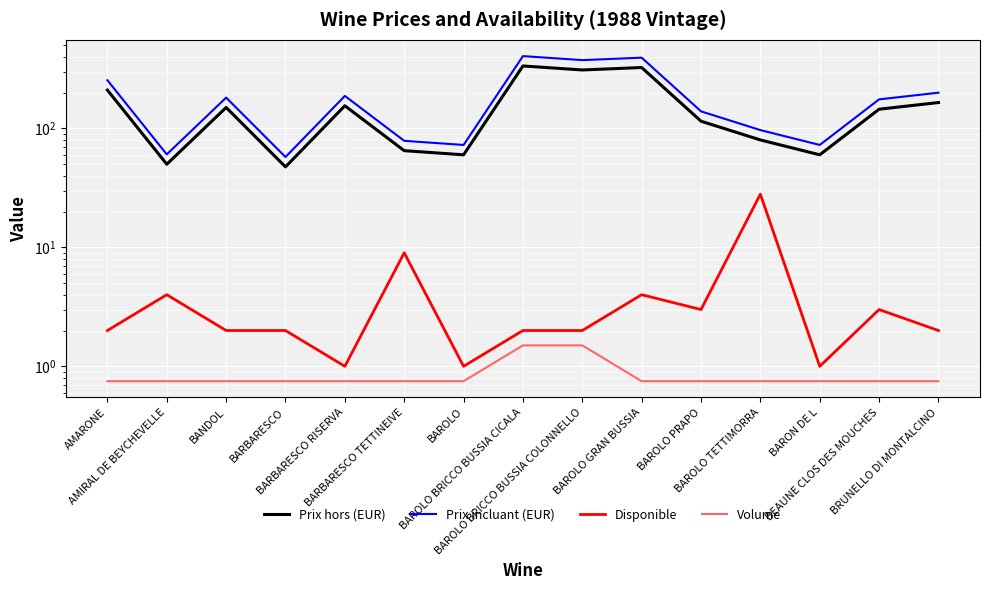

Reading left to right, extract all data points from this chart.

Prix hors (EUR): AMARONE=210.0	AMIRAL DE BEYCHEVELLE=50.0	BANDOL=150.0	BARBARESCO=47.5	BARBARESCO RISERVA=155.0	BARBARESCO TETTINEIVE=65.0	BAROLO=60.0	BAROLO BRICCO BUSSIA CICALA=335.0	BAROLO BRICCO BUSSIA COLONNELLO=310.0	BAROLO GRAN BUSSIA=325.0	BAROLO PRAPO=115.0	BAROLO TETTIMORRA=80.0	BARON DE L=60.0	BEAUNE CLOS DES MOUCHES=145.0	BRUNELLO DI MONTALCINO=165.0
Prix incluant (EUR): AMARONE=254.1	AMIRAL DE BEYCHEVELLE=60.5	BANDOL=181.5	BARBARESCO=57.5	BARBARESCO RISERVA=187.6	BARBARESCO TETTINEIVE=78.7	BAROLO=72.6	BAROLO BRICCO BUSSIA CICALA=405.4	BAROLO BRICCO BUSSIA COLONNELLO=375.1	BAROLO GRAN BUSSIA=393.2	BAROLO PRAPO=139.2	BAROLO TETTIMORRA=96.8	BARON DE L=72.6	BEAUNE CLOS DES MOUCHES=175.4	BRUNELLO DI MONTALCINO=199.7
Disponible: AMARONE=2.0	AMIRAL DE BEYCHEVELLE=4.0	BANDOL=2.0	BARBARESCO=2.0	BARBARESCO RISERVA=1.0	BARBARESCO TETTINEIVE=9.0	BAROLO=1.0	BAROLO BRICCO BUSSIA CICALA=2.0	BAROLO BRICCO BUSSIA COLONNELLO=2.0	BAROLO GRAN BUSSIA=4.0	BAROLO PRAPO=3.0	BAROLO TETTIMORRA=28.0	BARON DE L=1.0	BEAUNE CLOS DES MOUCHES=3.0	BRUNELLO DI MONTALCINO=2.0
Volume: AMARONE=0.8	AMIRAL DE BEYCHEVELLE=0.8	BANDOL=0.8	BARBARESCO=0.8	BARBARESCO RISERVA=0.8	BARBARESCO TETTINEIVE=0.8	BAROLO=0.8	BAROLO BRICCO BUSSIA CICALA=1.5	BAROLO BRICCO BUSSIA COLONNELLO=1.5	BAROLO GRAN BUSSIA=0.8	BAROLO PRAPO=0.8	BAROLO TETTIMORRA=0.8	BARON DE L=0.8	BEAUNE CLOS DES MOUCHES=0.8	BRUNELLO DI MONTALCINO=0.8